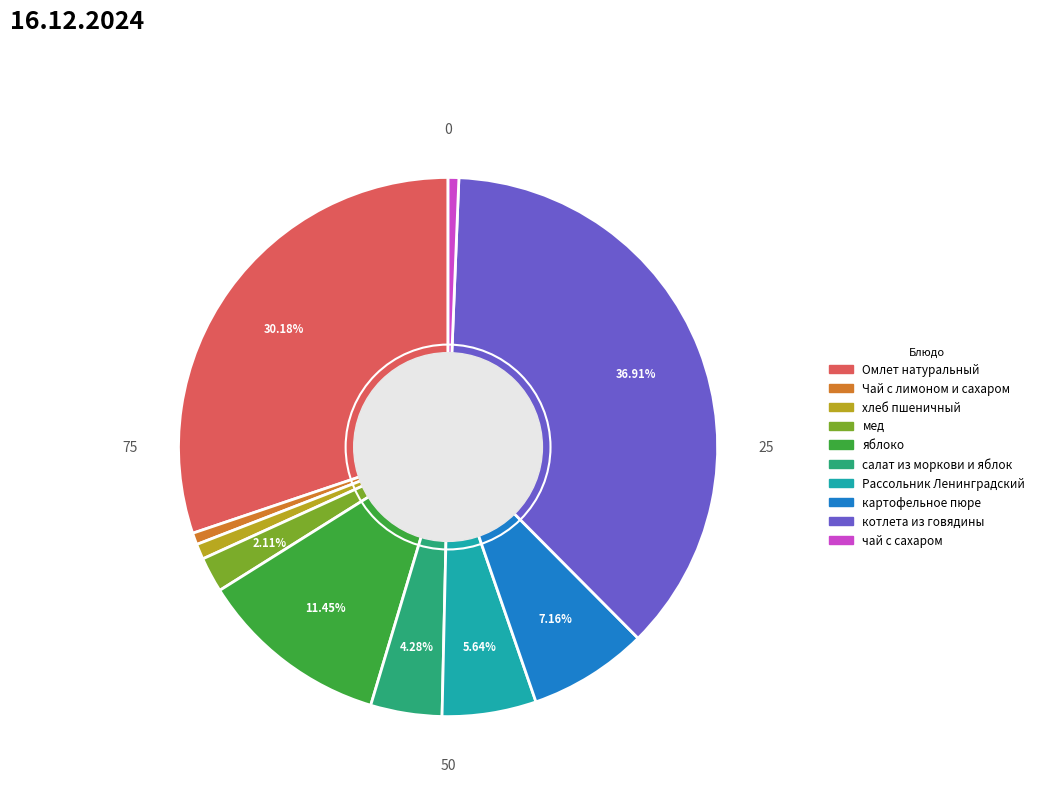

Is there a majority slice in this chart?

No